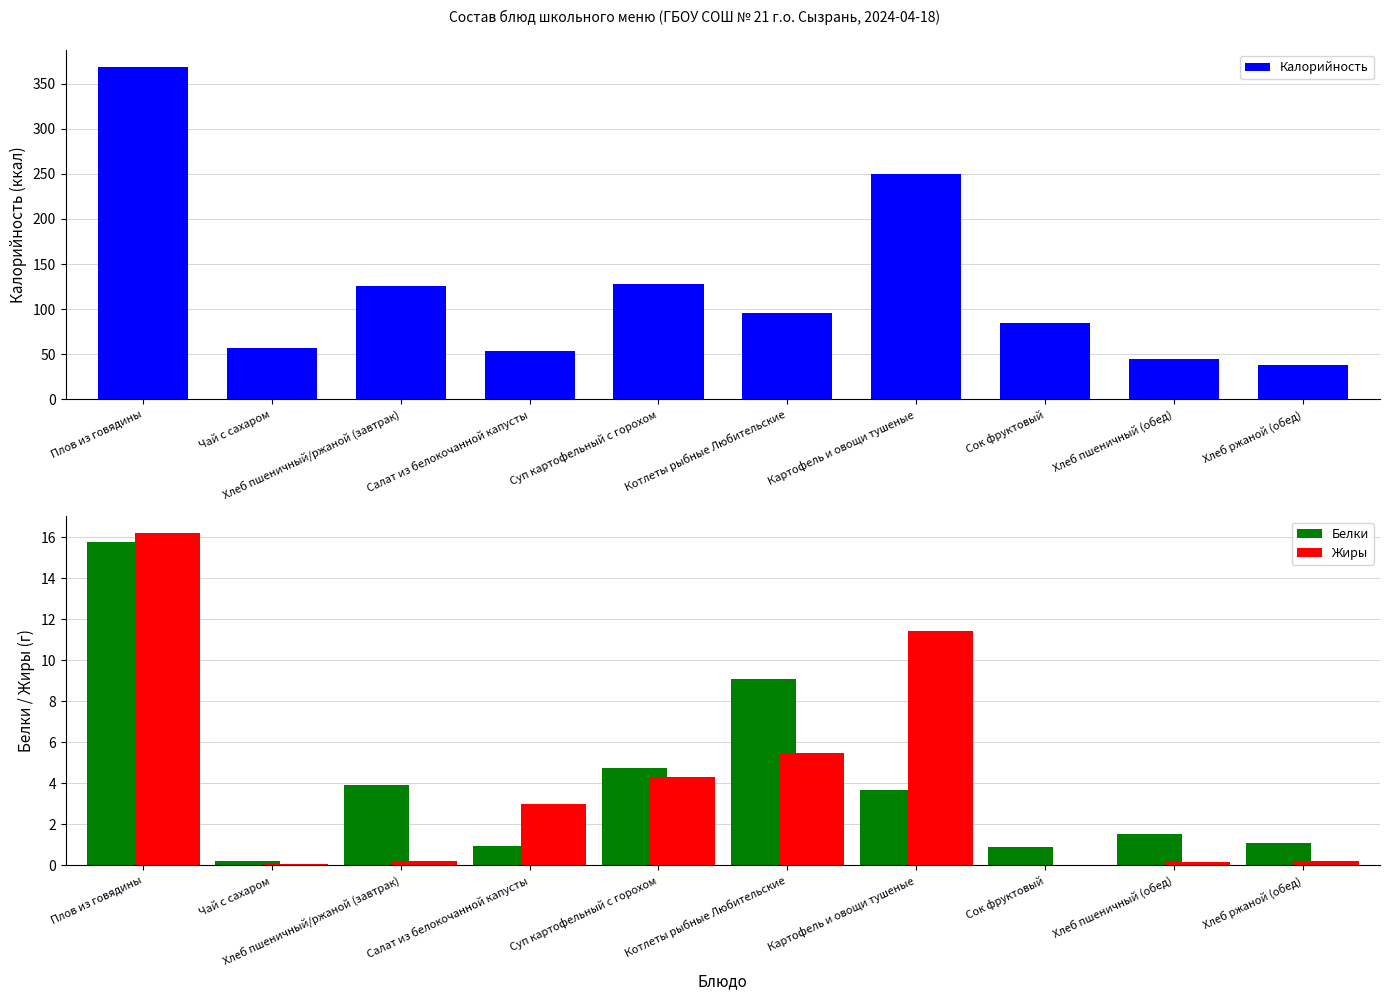

What is the difference between the second highest and minimum values in the Калорийность series?

212.0